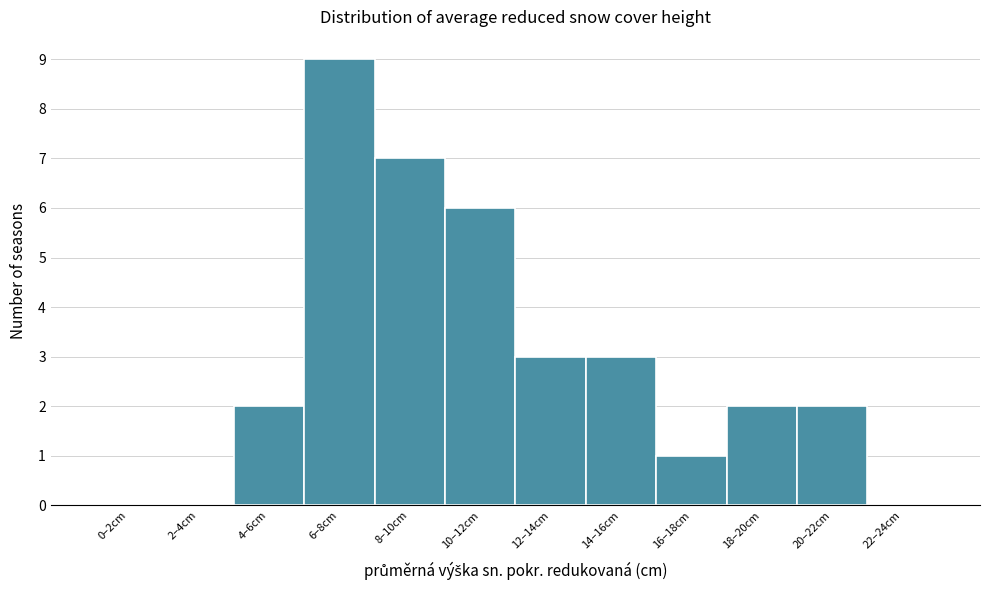

Reading left to right, what are all the values shown in this chart?

0–2cm=0	2–4cm=0	4–6cm=2	6–8cm=9	8–10cm=7	10–12cm=6	12–14cm=3	14–16cm=3	16–18cm=1	18–20cm=2	20–22cm=2	22–24cm=0